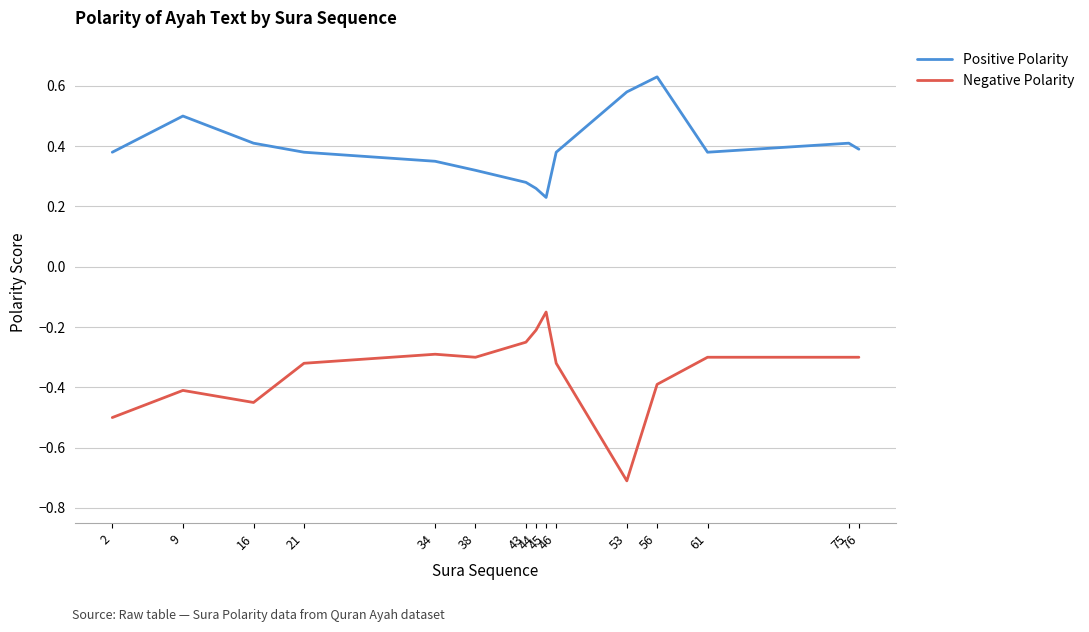

Count the number of categories in the chart.

15